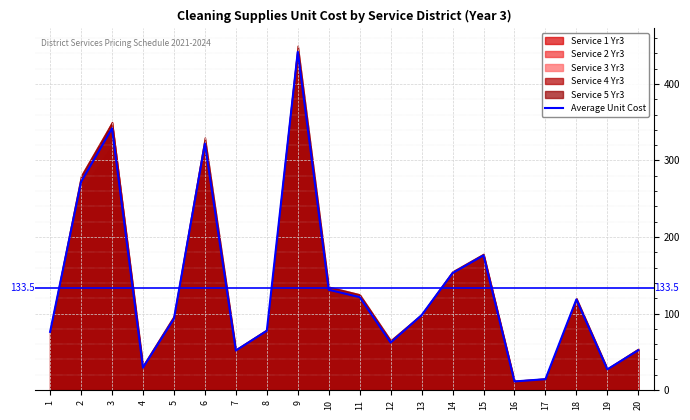

How many interior local peaks (higher than both neighbors) does the data have?

5